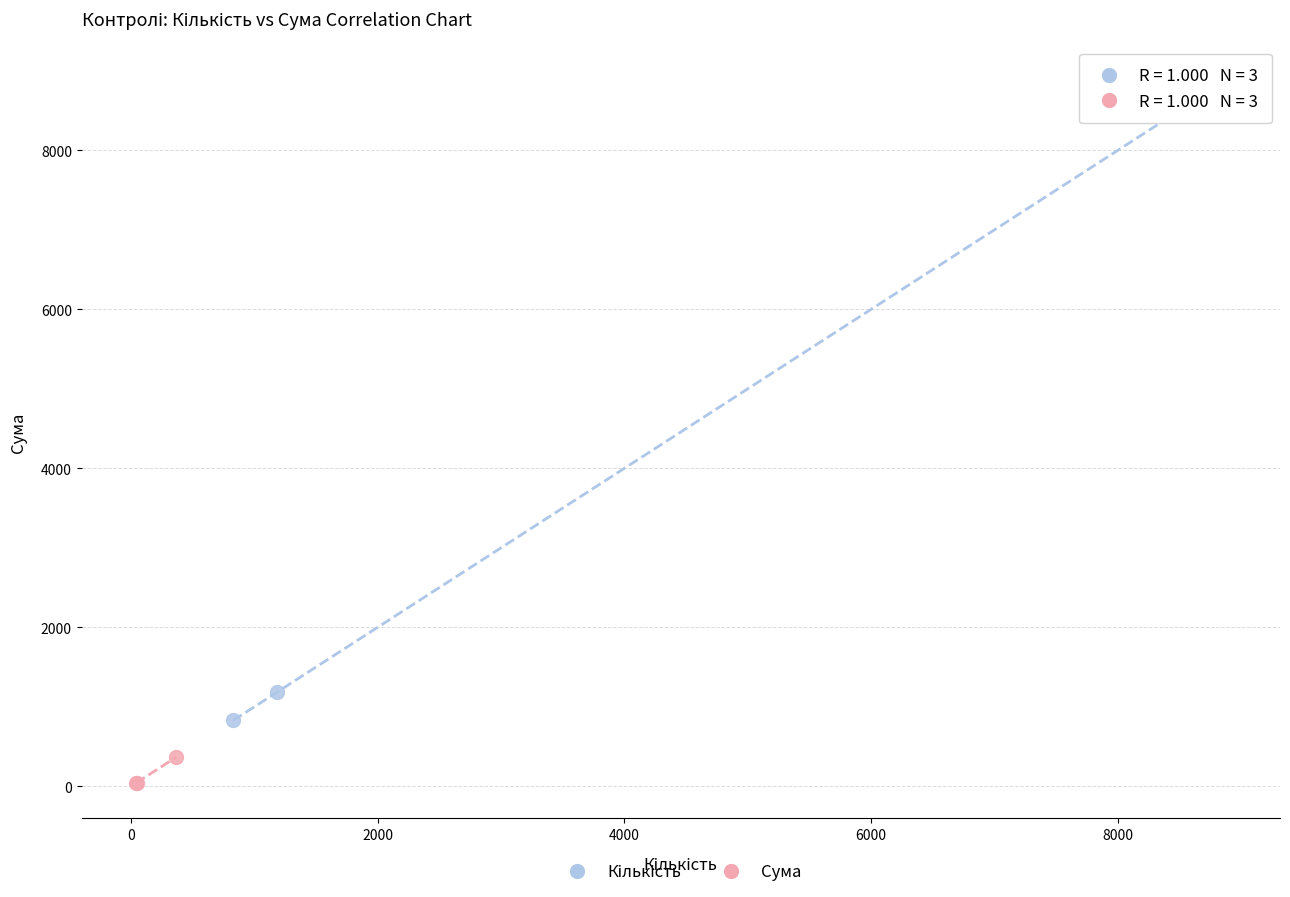

Which series reaches the minimum Y coordinate?

Сума